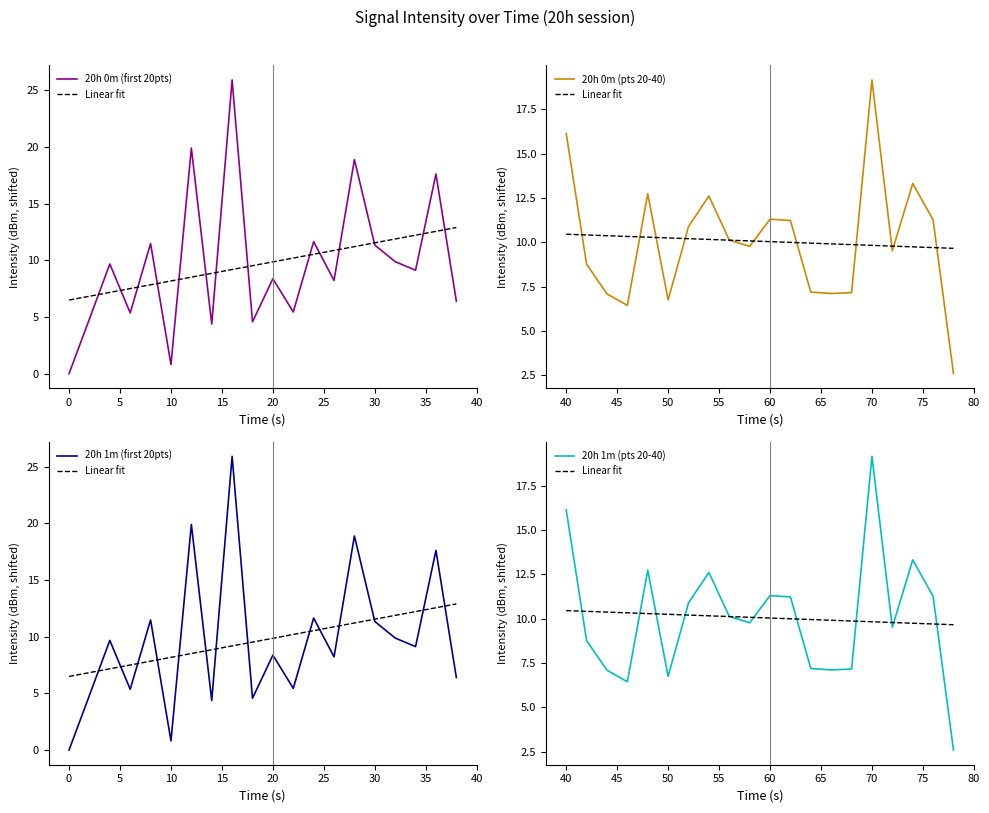

How many distinct data groups are displayed?

5